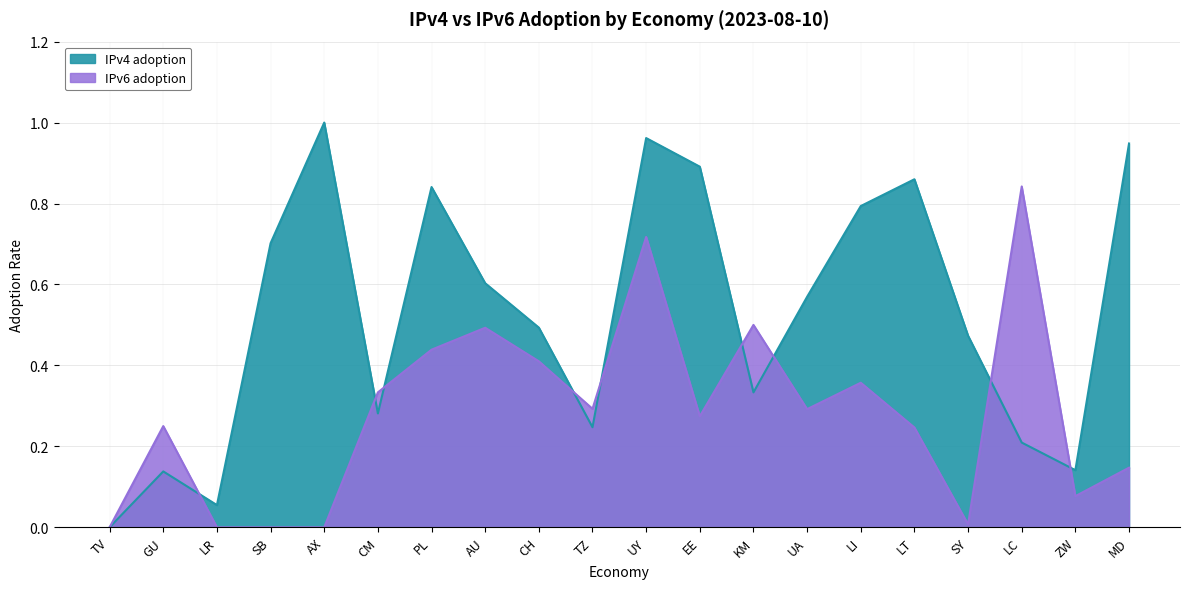

What are all the series names shown in the legend?

IPv4 adoption, IPv6 adoption